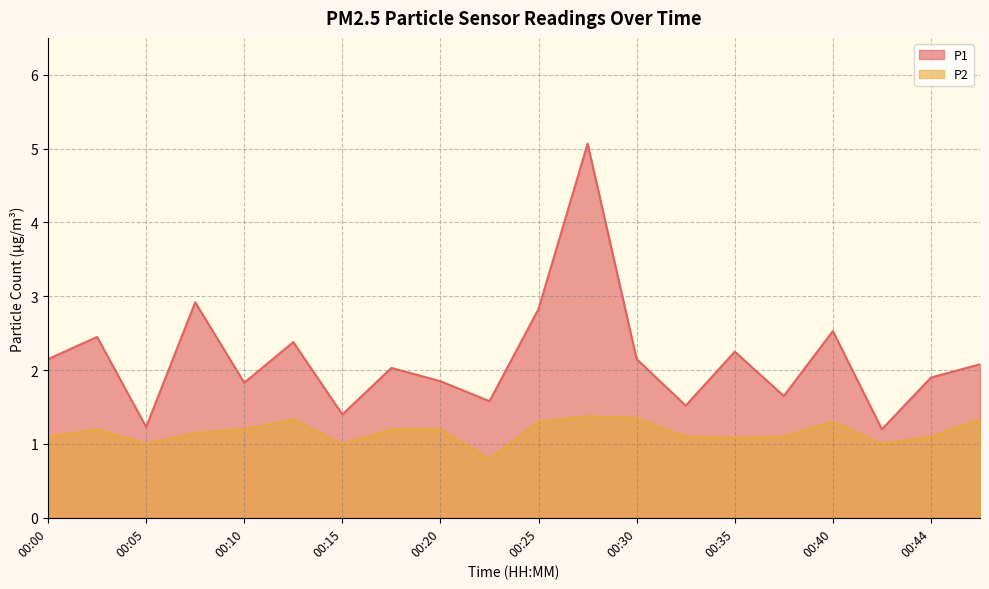

What is the sum of all P2 values?

23.2